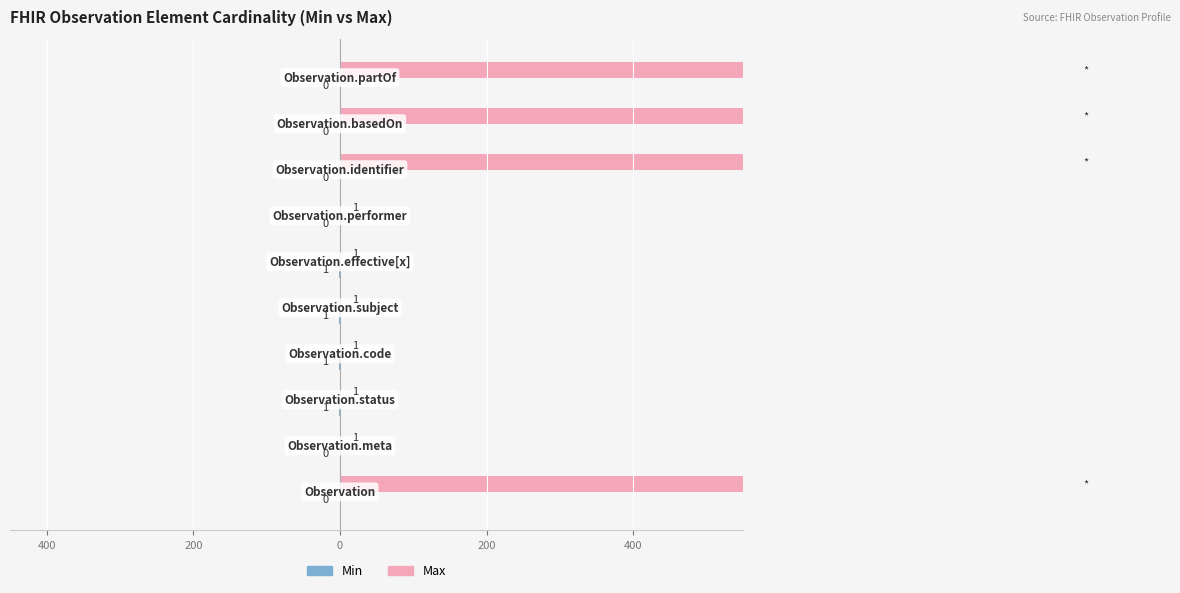

True or false: Max has a value of 1742 at 8.

False